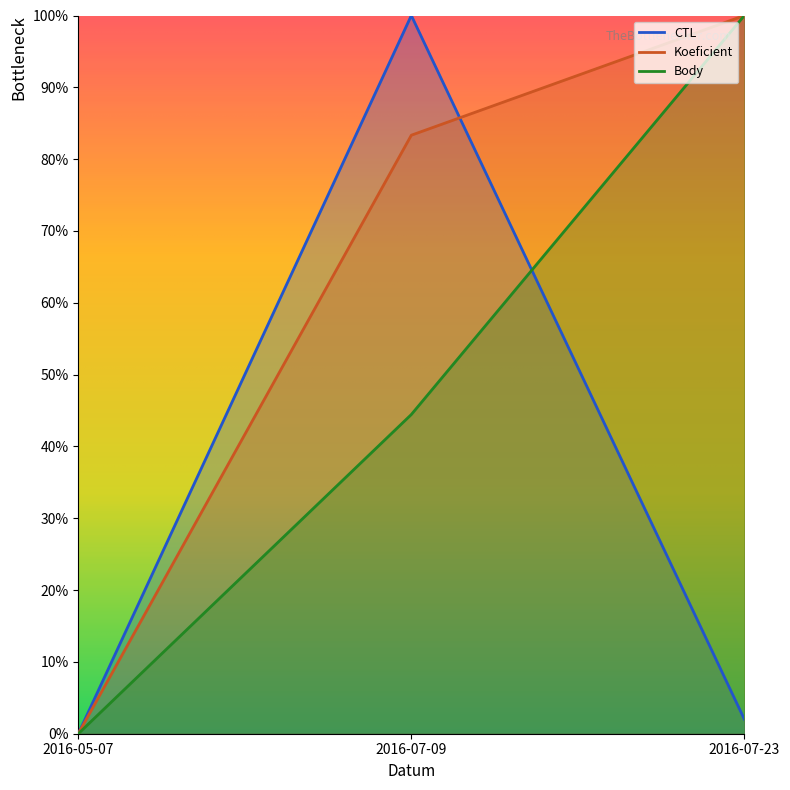

What is the label of the 1st point from the left?

2016-05-07